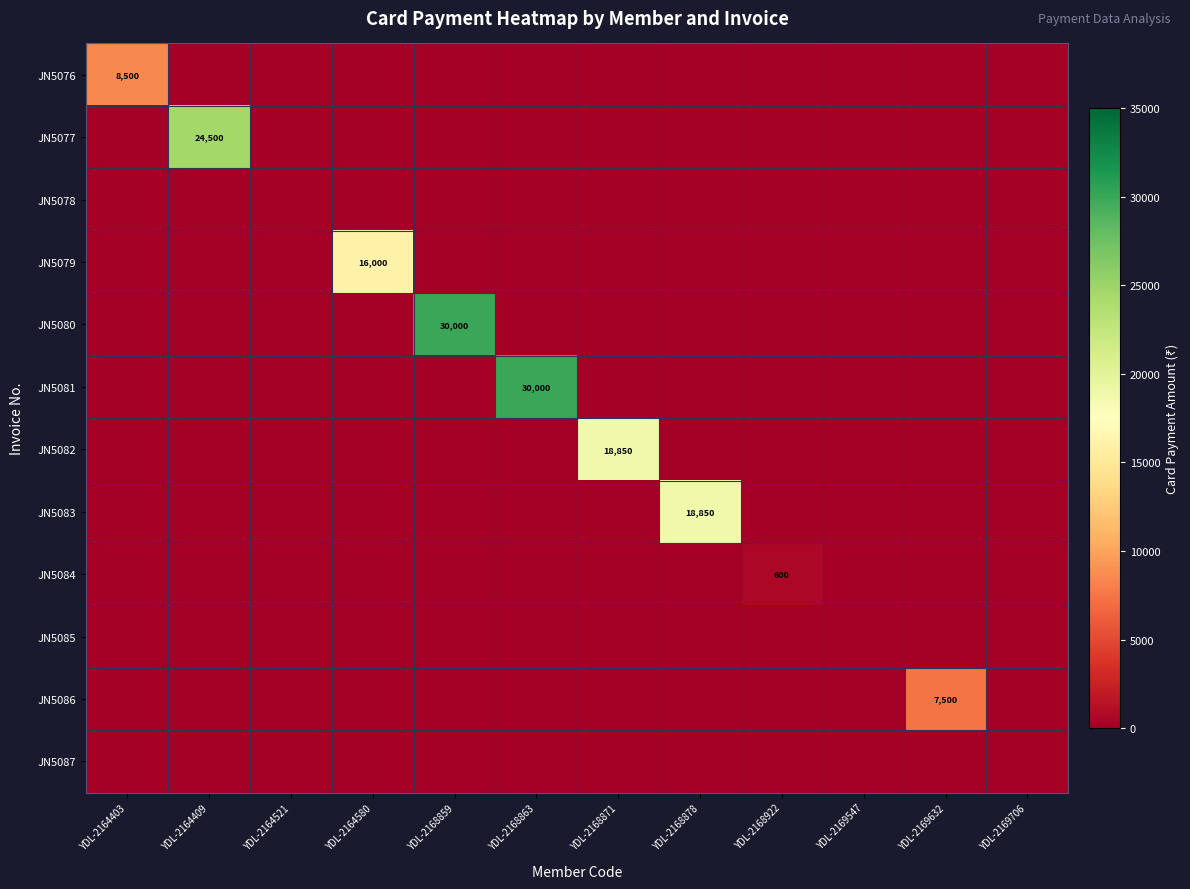

Count the number of data series in this chart.

12